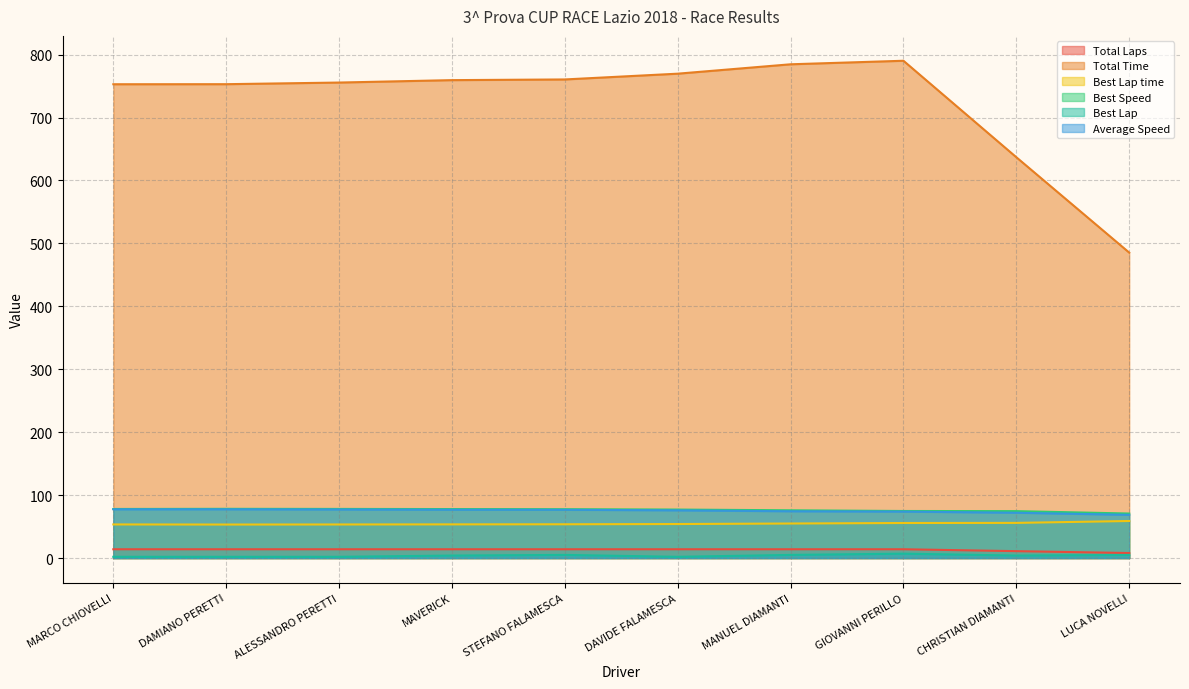

What is the average value of the Best Lap time series?

54.7